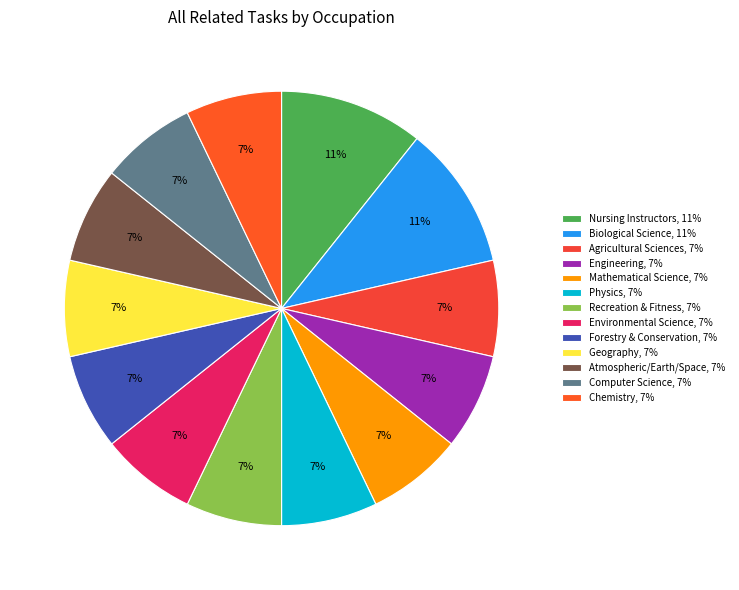

To the nearest percent, what is the difference between the largest and smallest slice percentages?

4%